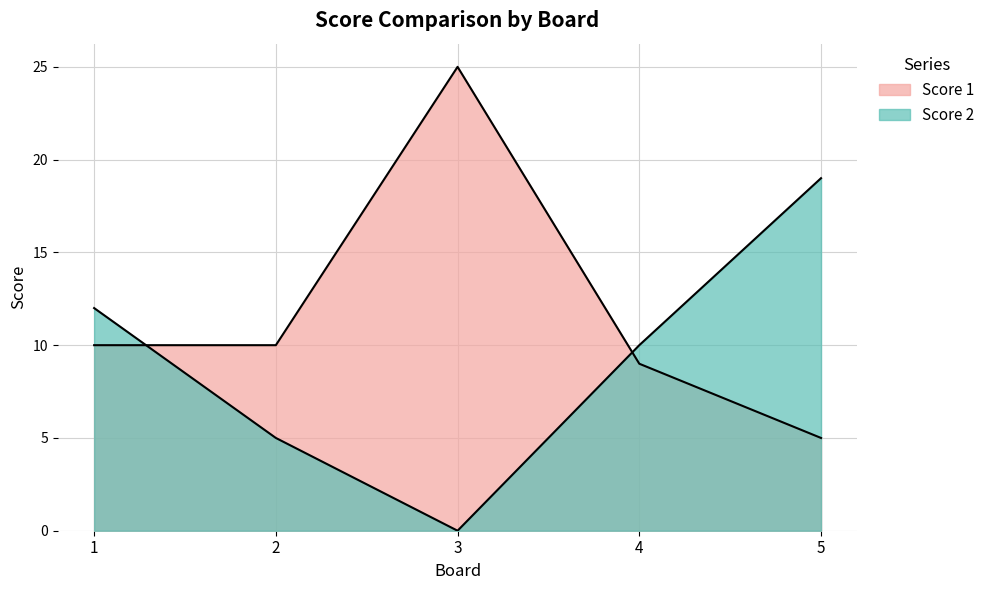

At which label does Score 1 first exceed 10?

3